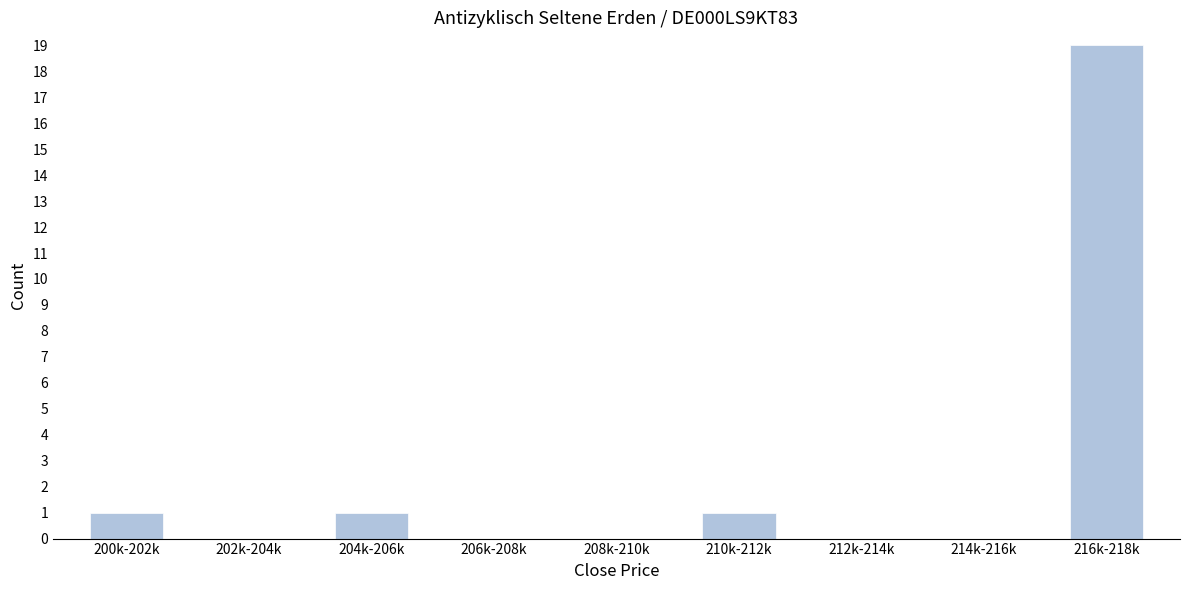

Reading right to left, what are all the values shown in this chart?

216k-218k=19	214k-216k=0	212k-214k=0	210k-212k=1	208k-210k=0	206k-208k=0	204k-206k=1	202k-204k=0	200k-202k=1